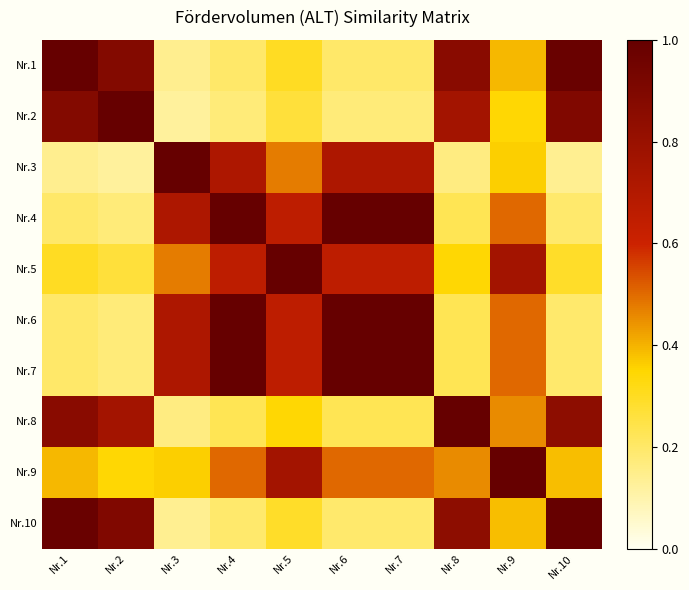

Count the number of categories in the chart.

10